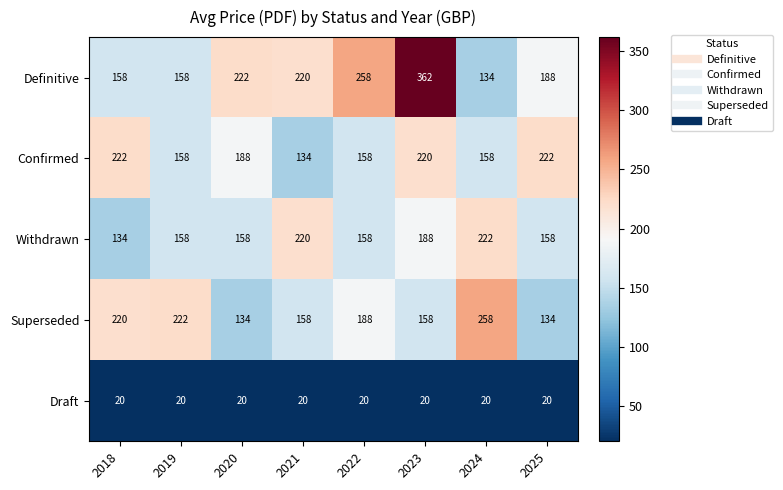

Rank the series at 2020 from highest to lowest value.

Definitive, Confirmed, Withdrawn, Superseded, Draft